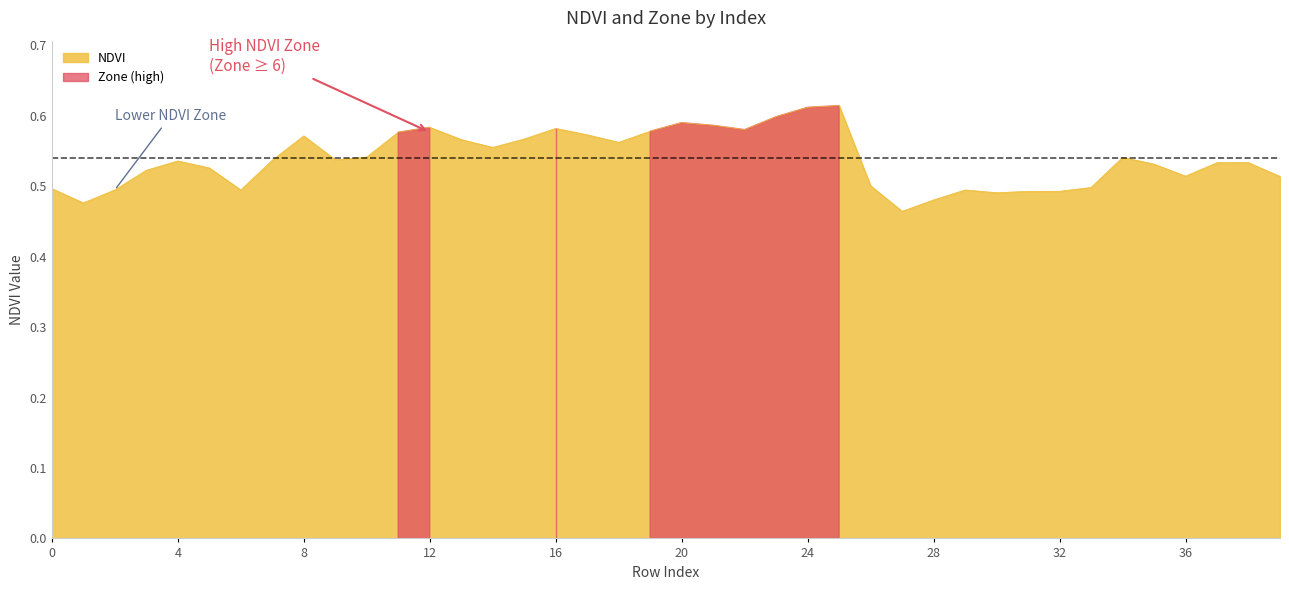

Reading left to right, what are all the values shown in this chart?

0.5	0.5	0.5	0.5	0.5	0.5	0.5	0.5	0.6	0.5	0.5	0.6	0.6	0.6	0.6	0.6	0.6	0.6	0.6	0.6	0.6	0.6	0.6	0.6	0.6	0.6	0.5	0.5	0.5	0.5	0.5	0.5	0.5	0.5	0.5	0.5	0.5	0.5	0.5	0.5